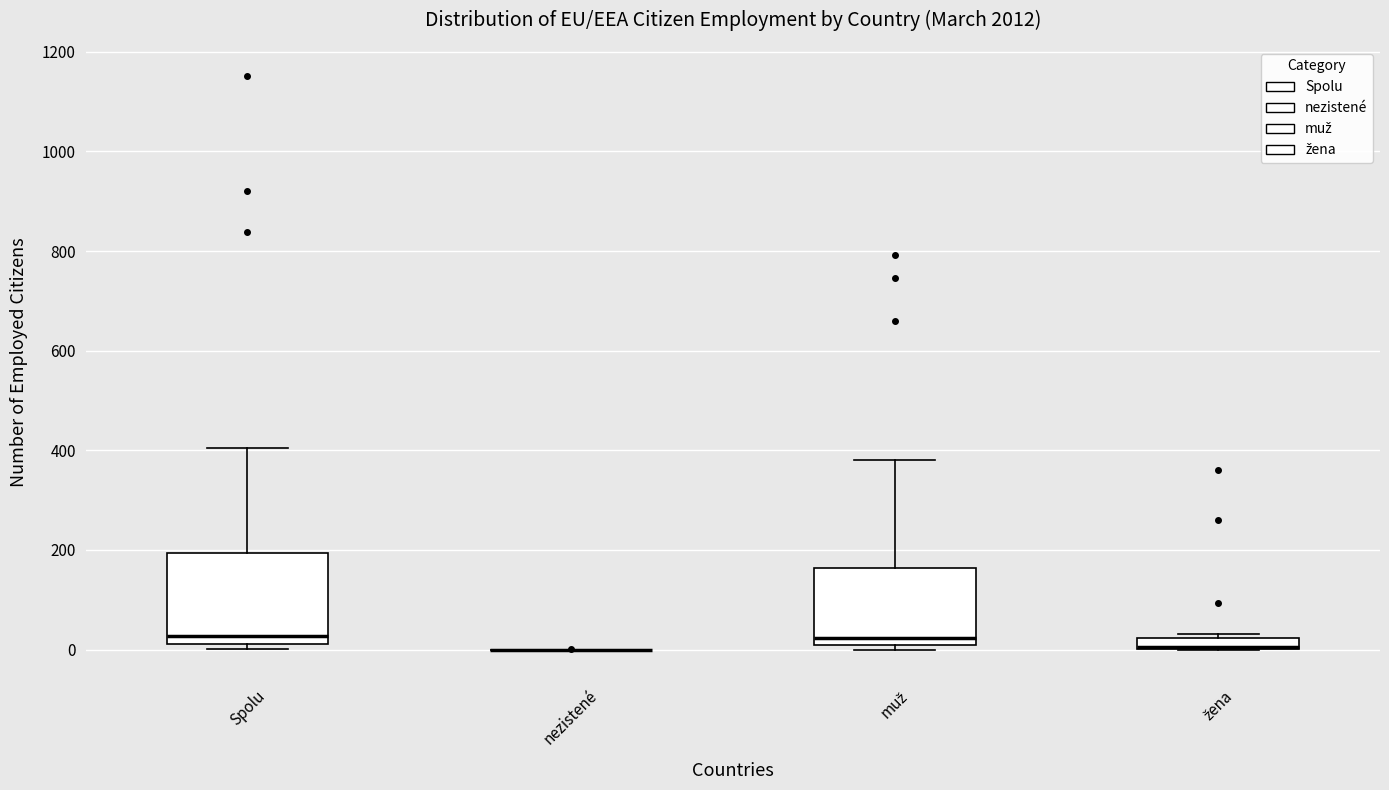

Comparing the boxes themselves (not the whiskers), which one is the tallest?

Spolu